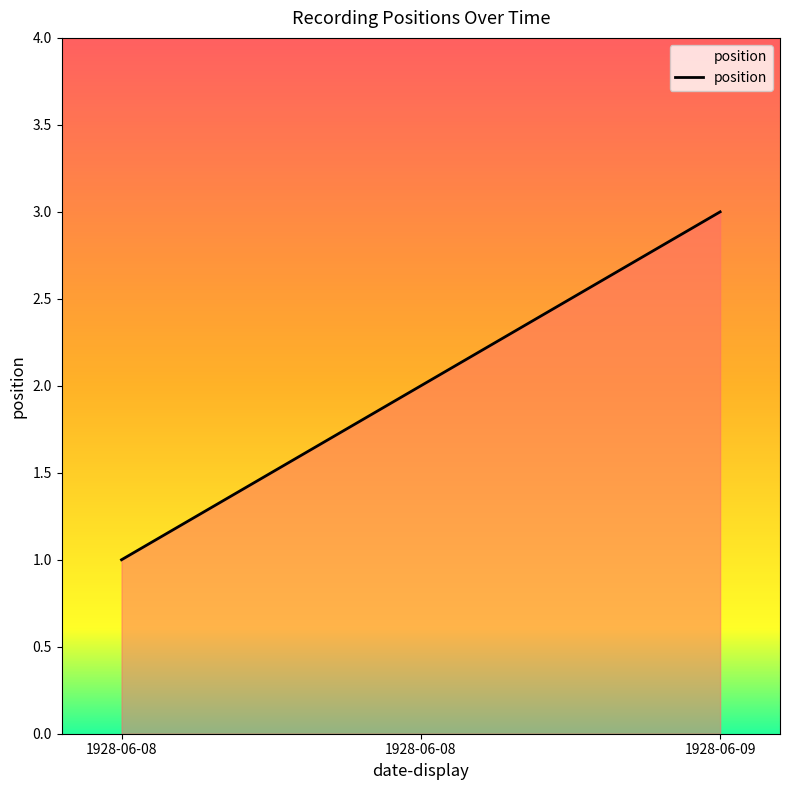

What is the value of the 1st point from the left?

1